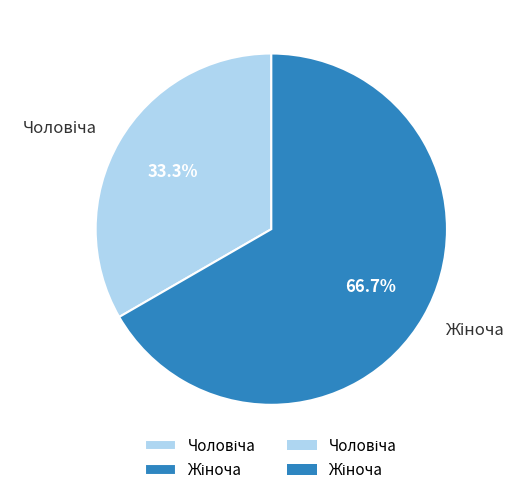

Is there a majority slice in this chart?

Yes